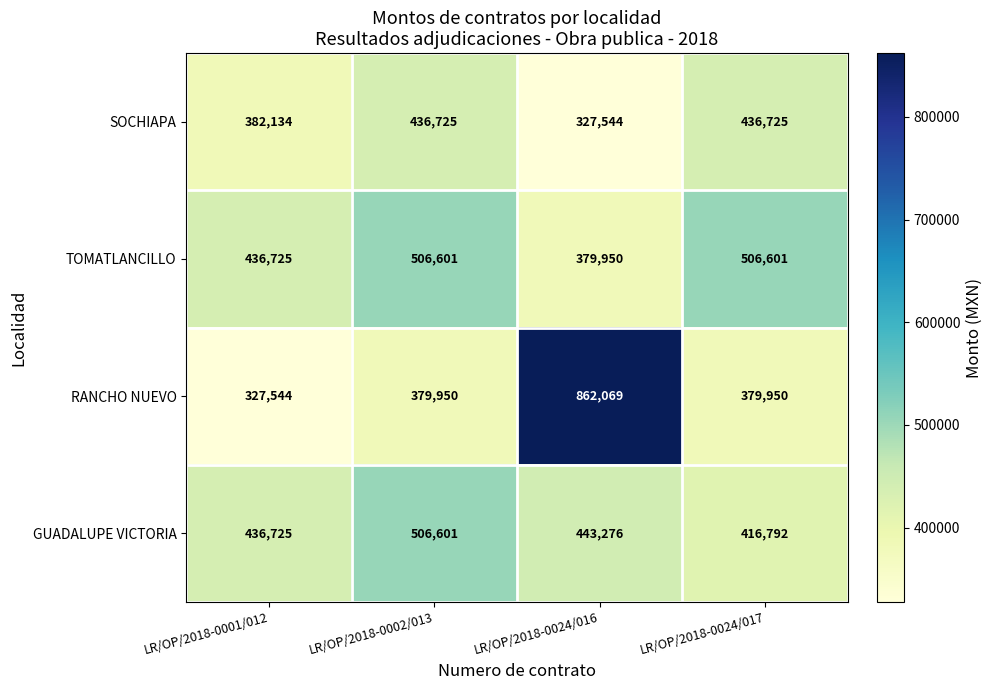

What is the maximum value shown in the chart?

862069